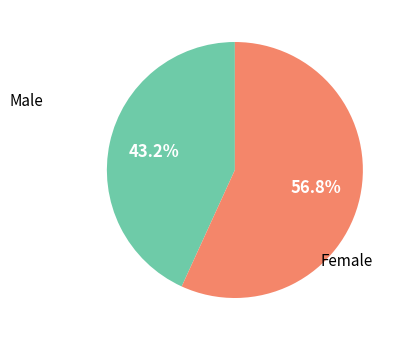

Is there any slice that represents more than half of the pie?

Yes